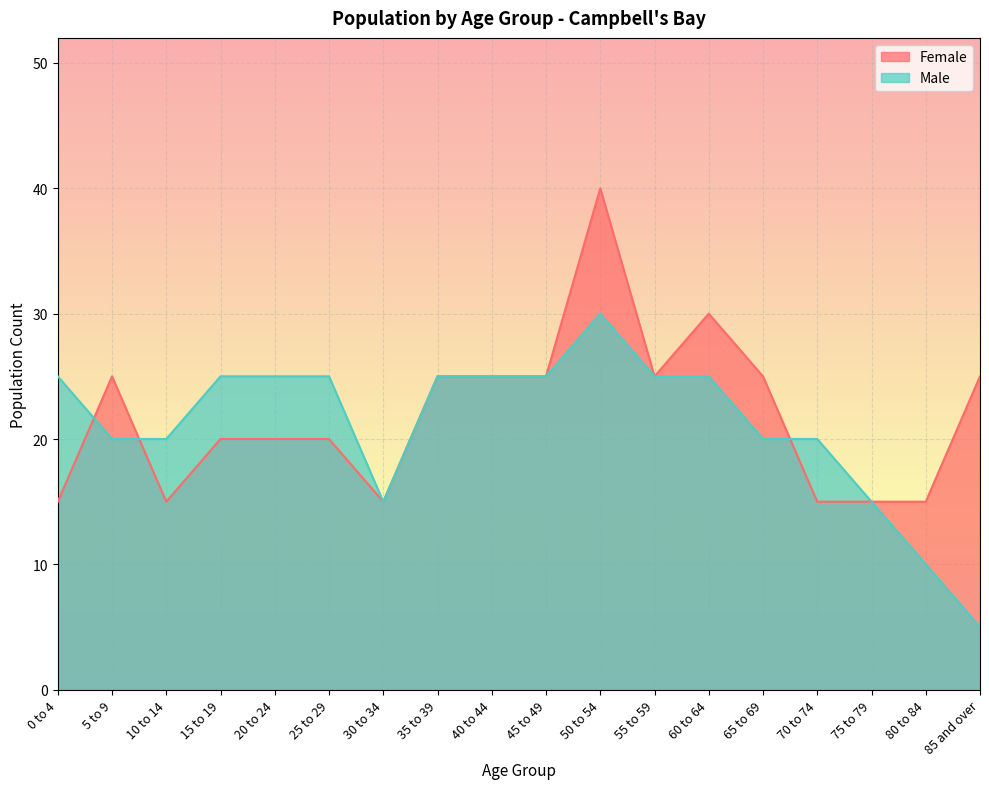

Count the Female values in the range 15 to 25.

16